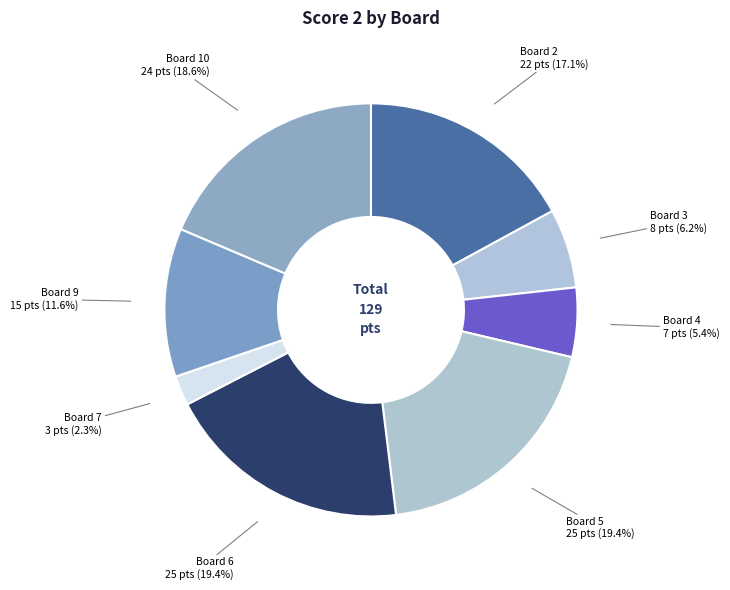

How much of the chart is everything except Board 10?

81.4%